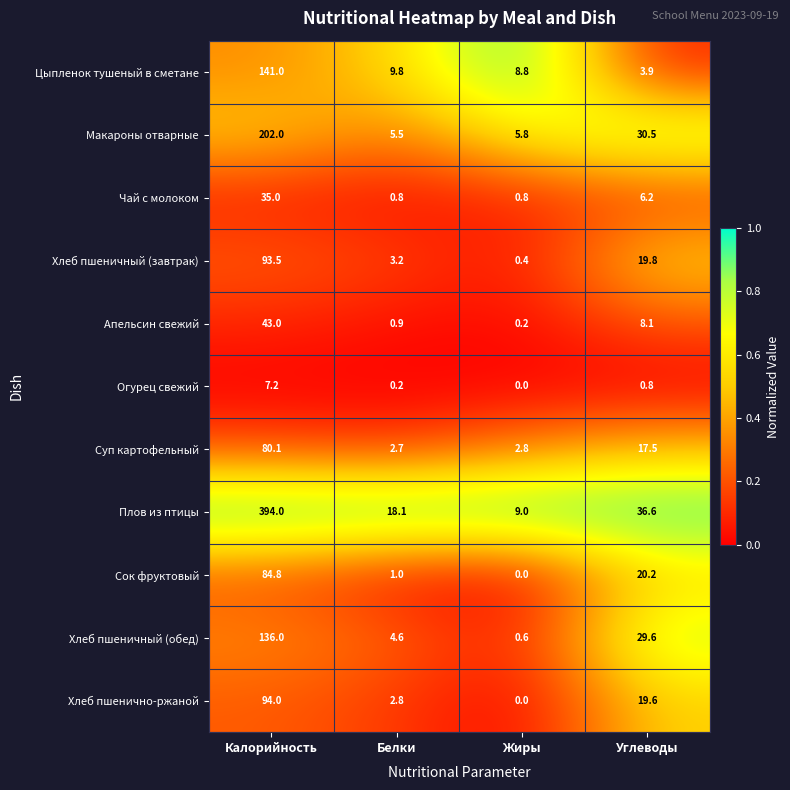

At how many categories does at least one series exceed 0?

4